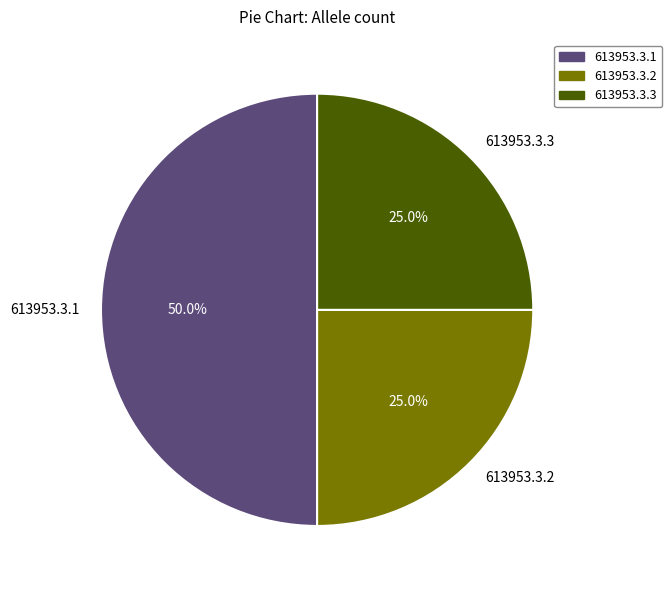

Approximately how many times larger is the value at 613953.3.1 compared to 613953.3.3?

2.0